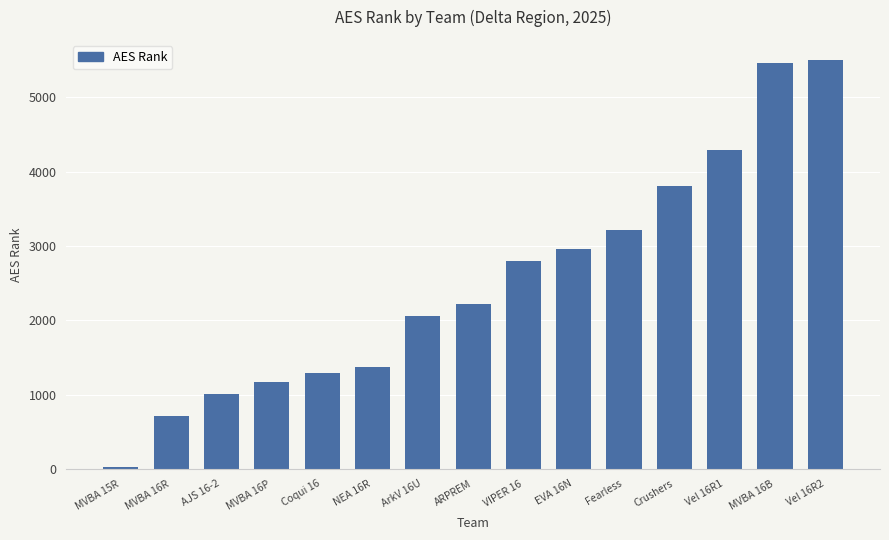

What is the maximum value shown in the chart?

5500